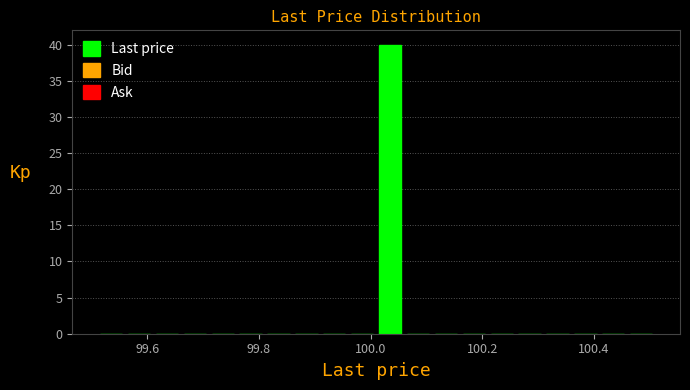

Read against the x-axis, roughly where is the centre of the tallest bar?

100.04